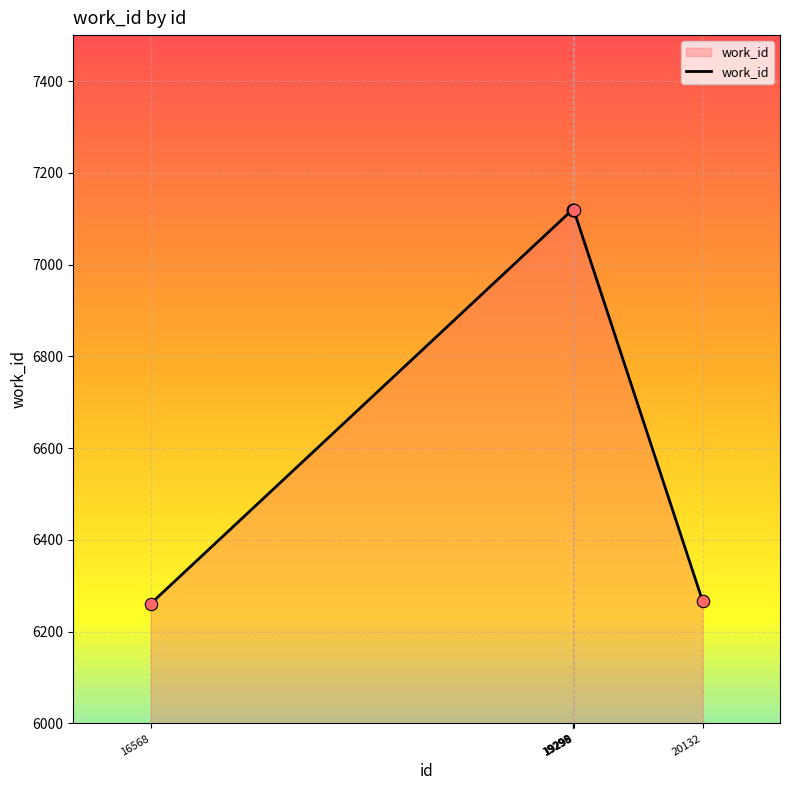

What is the ratio of the value at 20132 to the value at 16568?

1.0